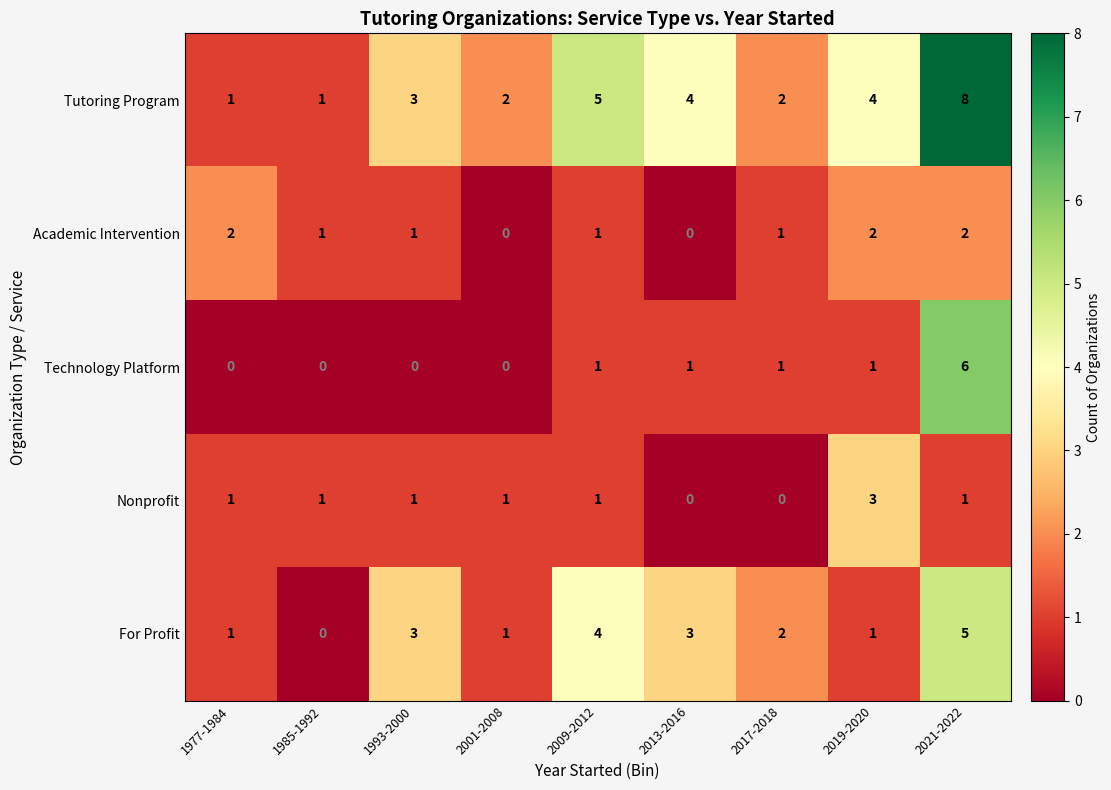

Count the number of categories in the chart.

9